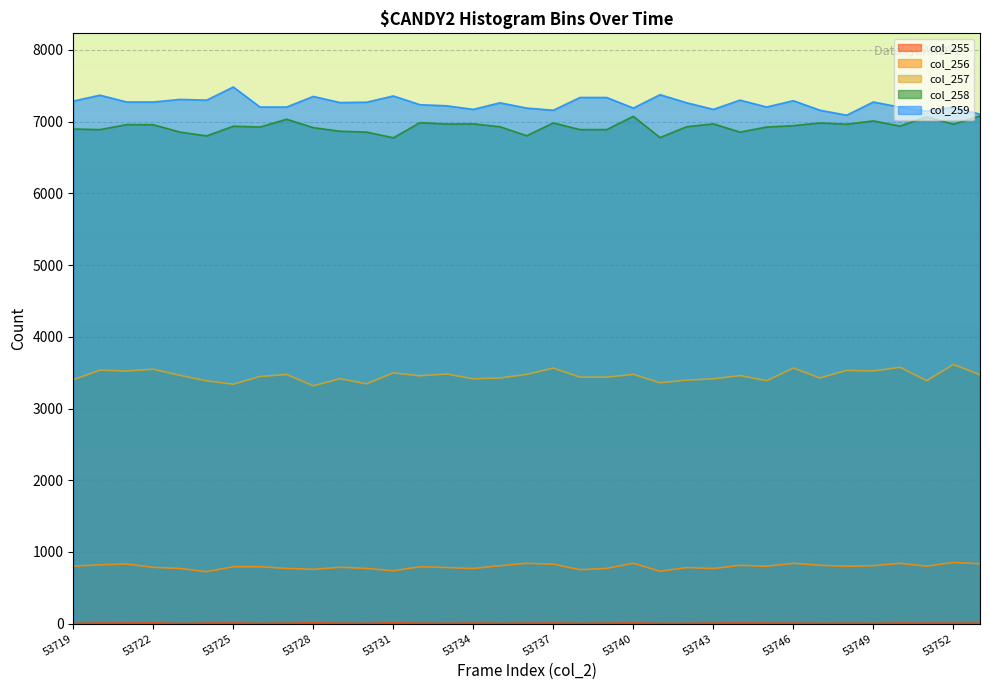

How many data points does each series have?

35